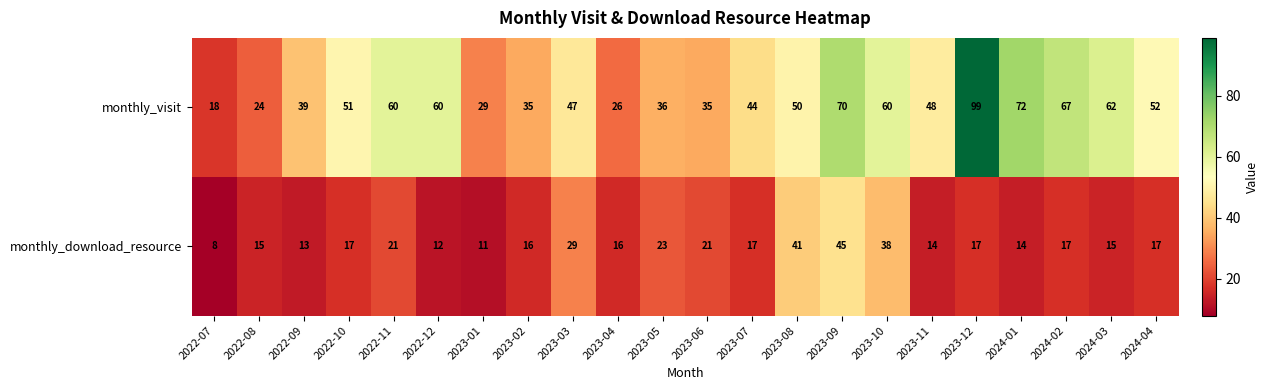

At which category is the sum across all series the highest?

2023-12